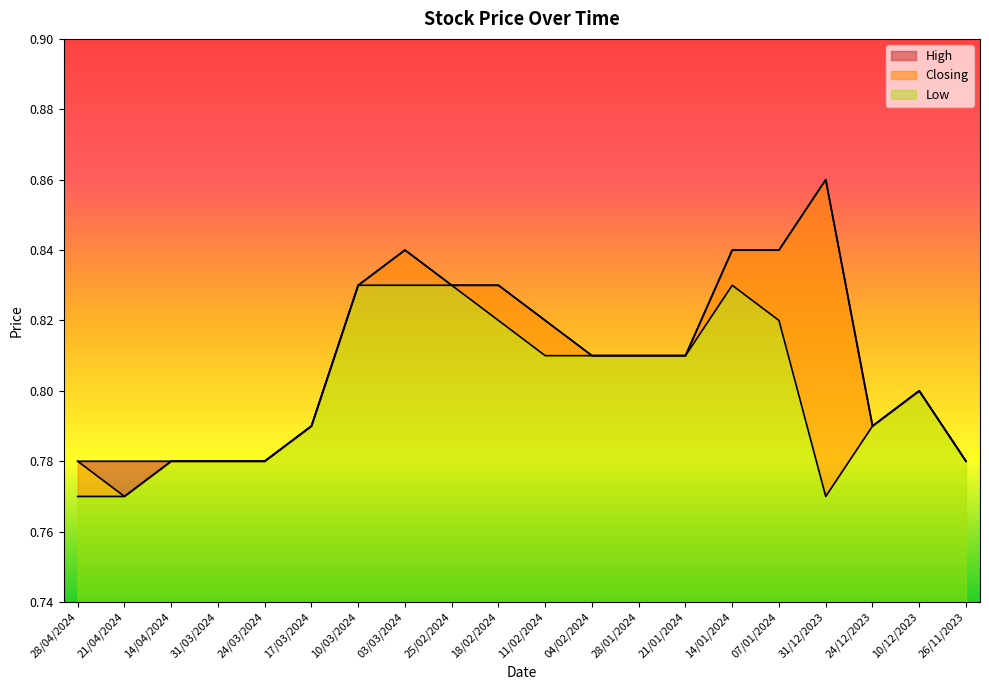

Is the value of Low at 11/02/2024 greater than the value of Closing at 26/11/2023?

Yes